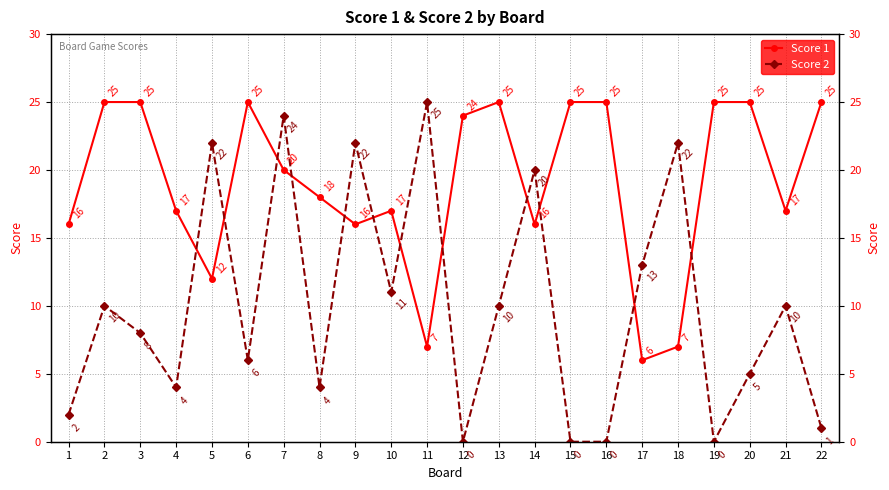

Which category has the highest value across all series?

2